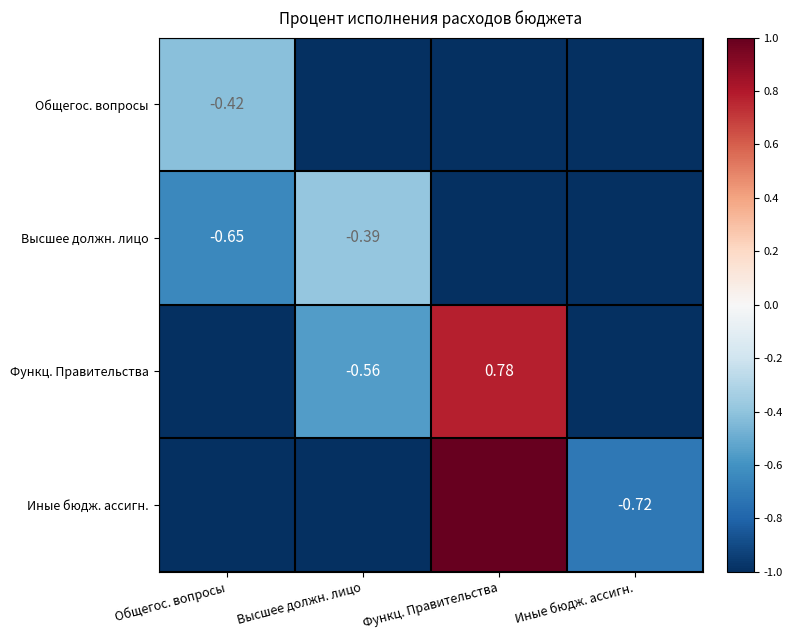

Count the number of data series in this chart.

4